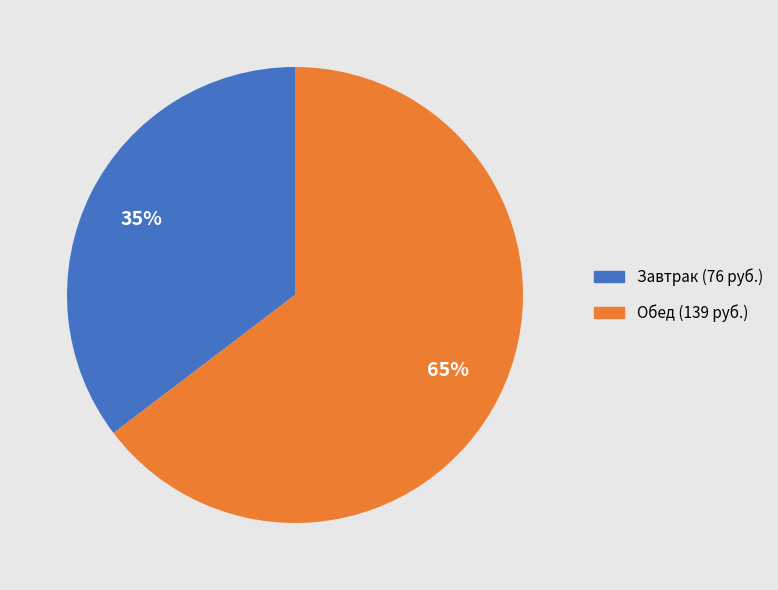

How many segments does this pie chart have?

2